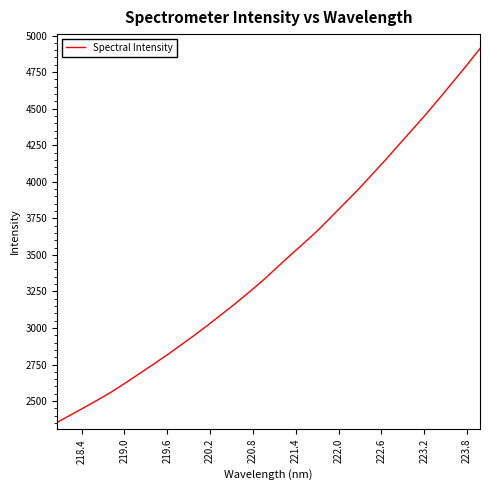

What is the difference between the maximum and minimum values?

2556.5